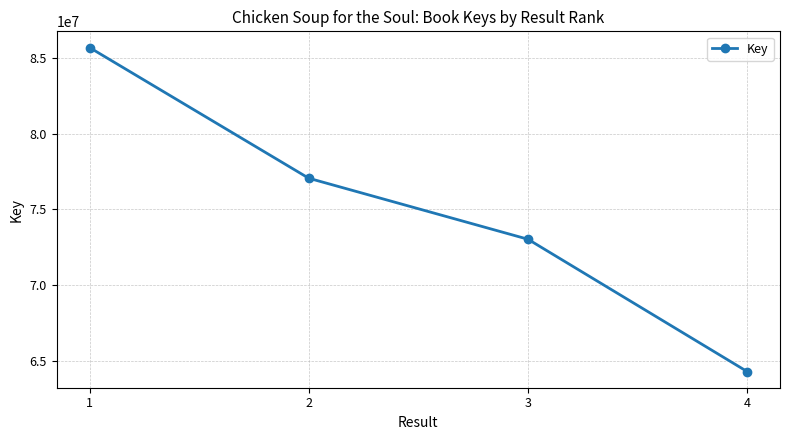

The chart shows a value of 73022464 at 3. True or false?

True